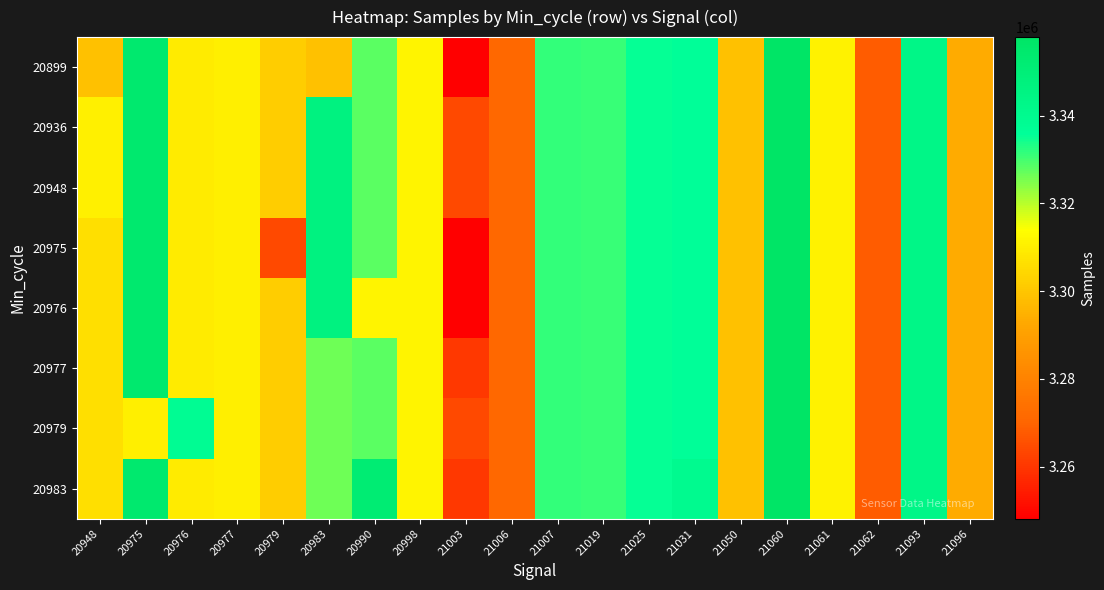

At which category is the sum across all series the highest?

21060